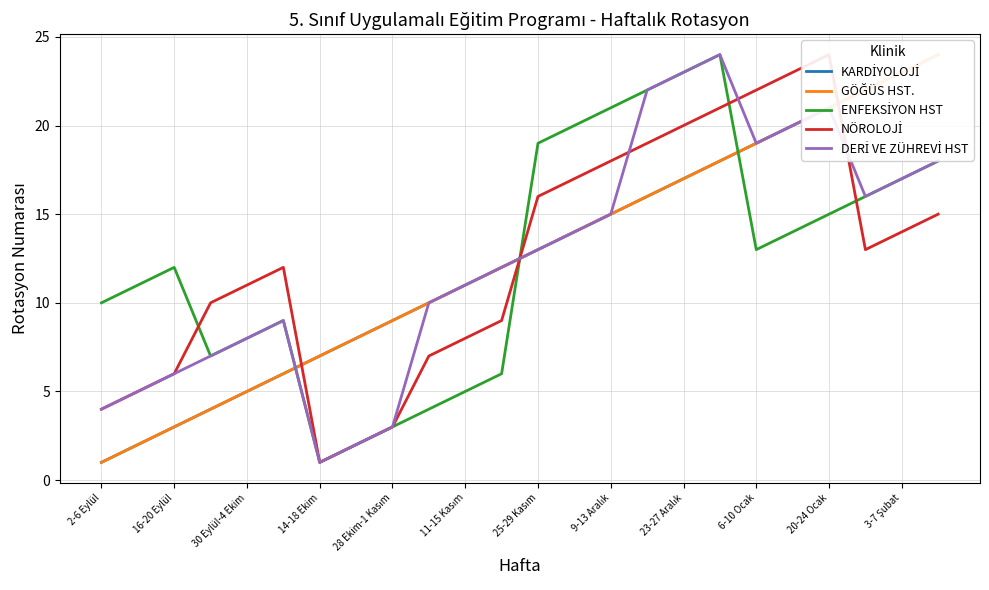

What is the difference between the second highest and minimum values in the NÖROLOJİ series?

22